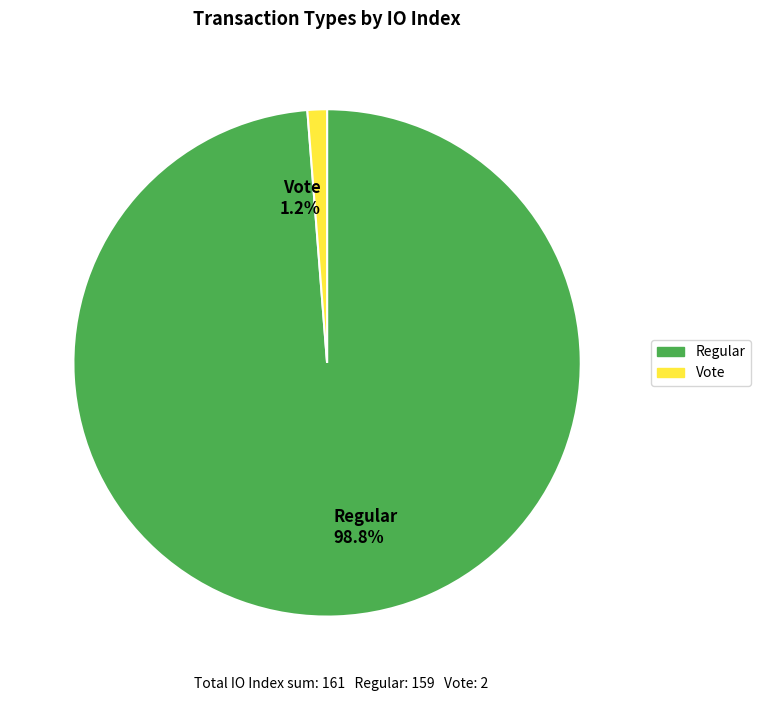

Which slice represents more than half of the pie?

Regular